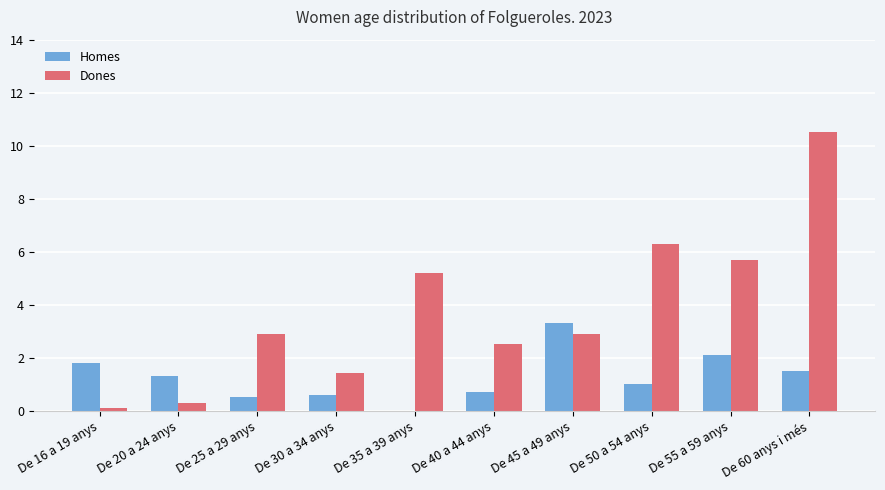

What is the total value across all series at De 20 a 24 anys?

1.6